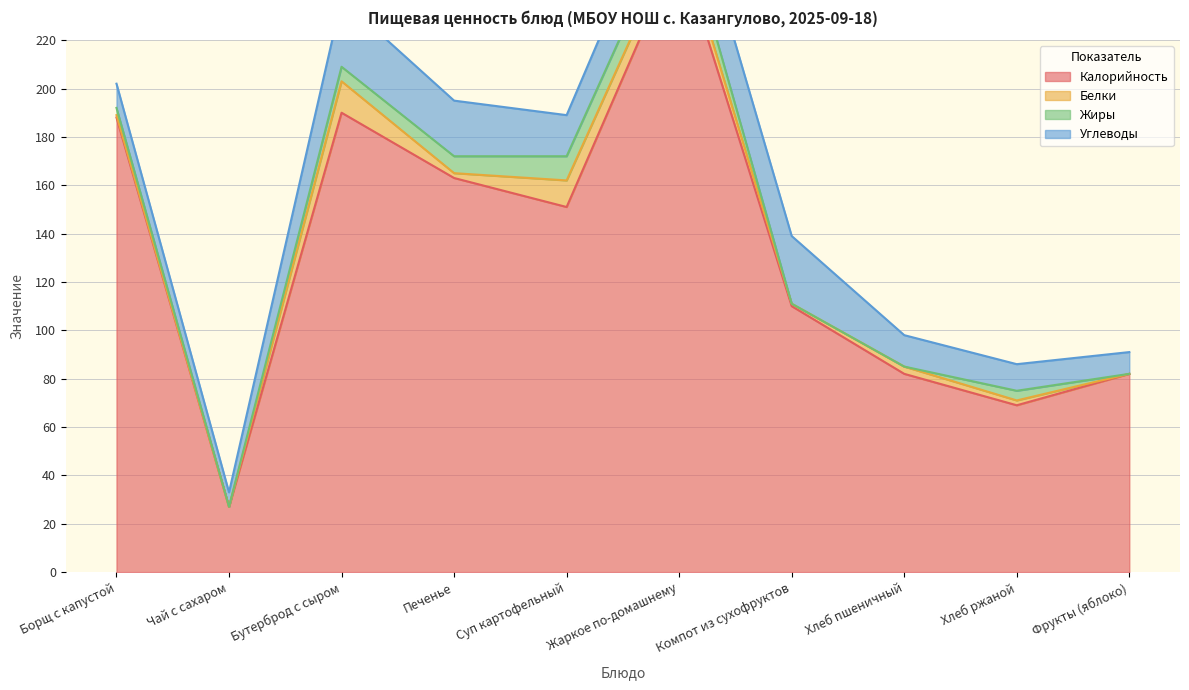

Reading left to right, what are all the values shown in this chart?

Калорийность: Борщ с капустой=188	Чай с сахаром=27	Бутерброд с сыром=190	Печенье=163	Суп картофельный=151	Жаркое по-домашнему=258	Компот из сухофруктов=110	Хлеб пшеничный=82	Хлеб ржаной=69	Фрукты (яблоко)=82
Белки: Борщ с капустой=1	Чай с сахаром=0	Бутерброд с сыром=13	Печенье=2	Суп картофельный=11	Жаркое по-домашнему=7	Компот из сухофруктов=1	Хлеб пшеничный=3	Хлеб ржаной=2	Фрукты (яблоко)=0
Жиры: Борщ с капустой=3	Чай с сахаром=0	Бутерброд с сыром=6	Печенье=7	Суп картофельный=10	Жаркое по-домашнему=10	Компот из сухофруктов=0	Хлеб пшеничный=0	Хлеб ржаной=4	Фрукты (яблоко)=0
Углеводы: Борщ с капустой=10	Чай с сахаром=6	Бутерброд с сыром=28	Печенье=23	Суп картофельный=17	Жаркое по-домашнему=23	Компот из сухофруктов=28	Хлеб пшеничный=13	Хлеб ржаной=11	Фрукты (яблоко)=9